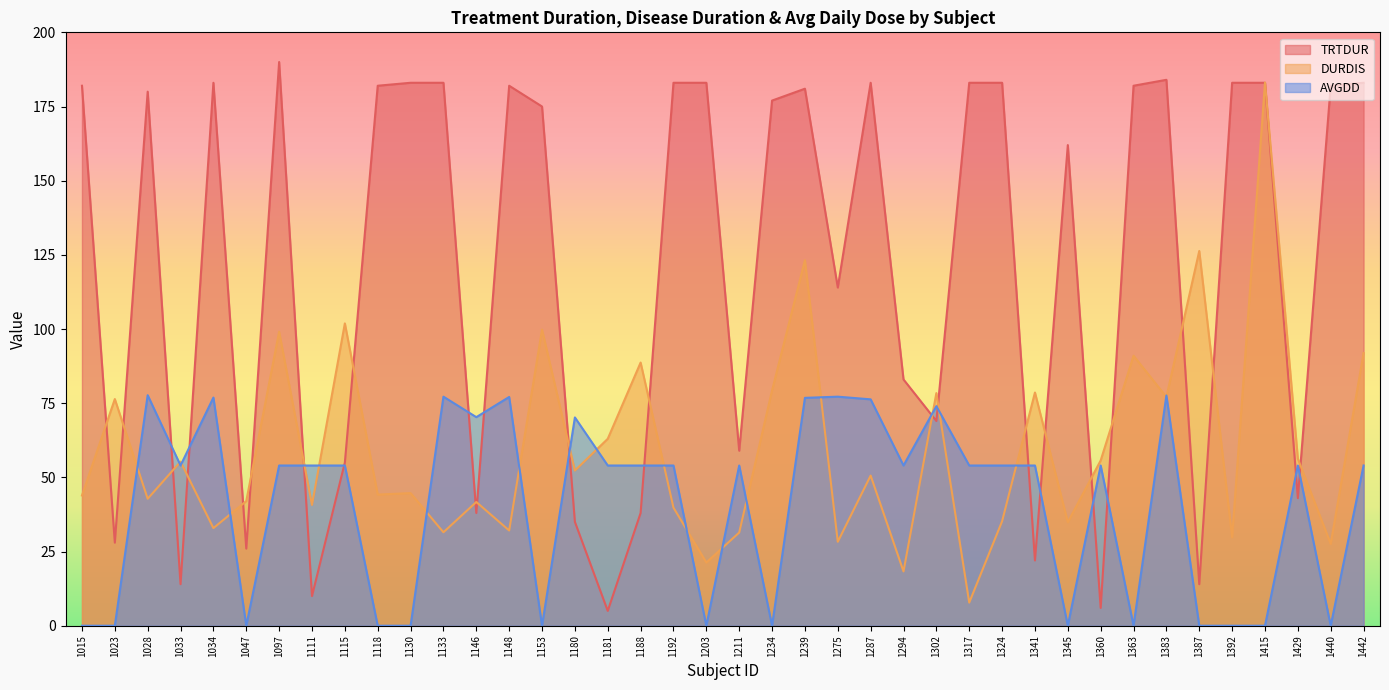

At how many categories does at least one series exceed 66?

33